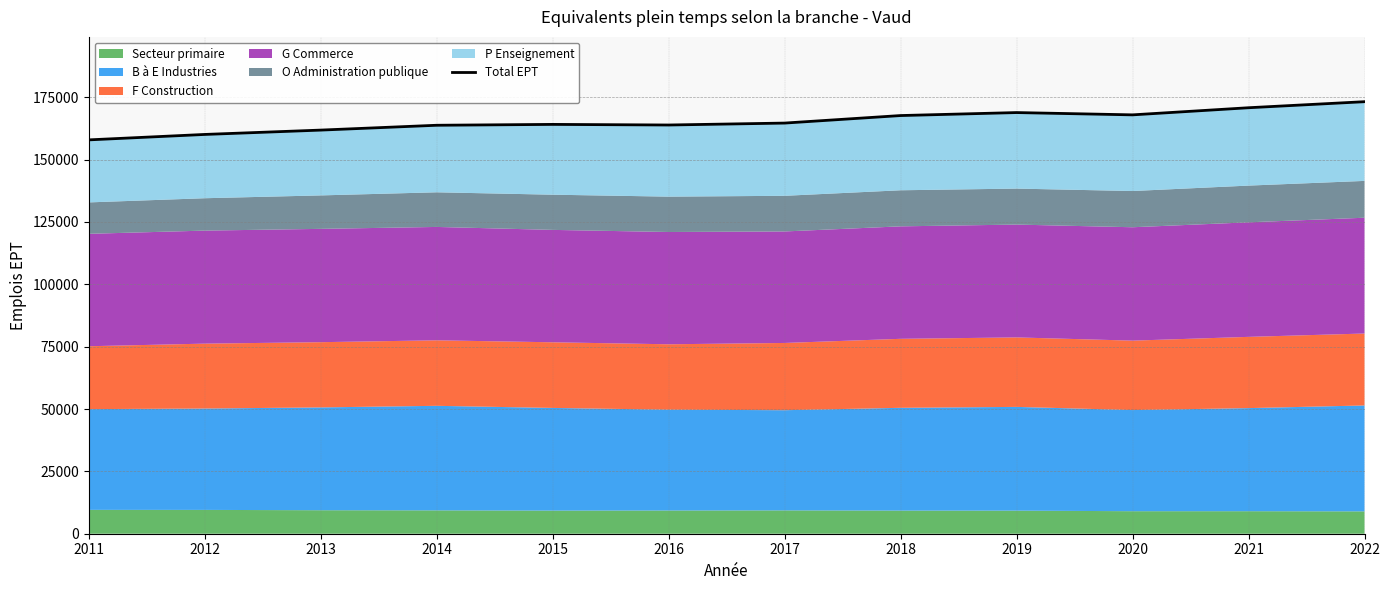

What is the difference between the values at 2018 and 2021?

3134.0